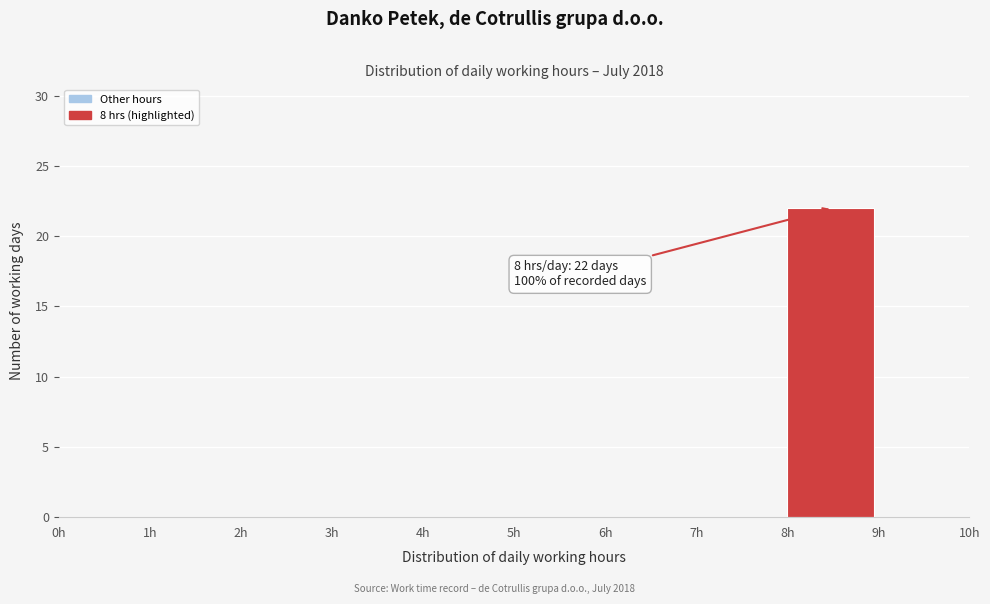

Which range on the x-axis has the tallest bar?

8 to 9